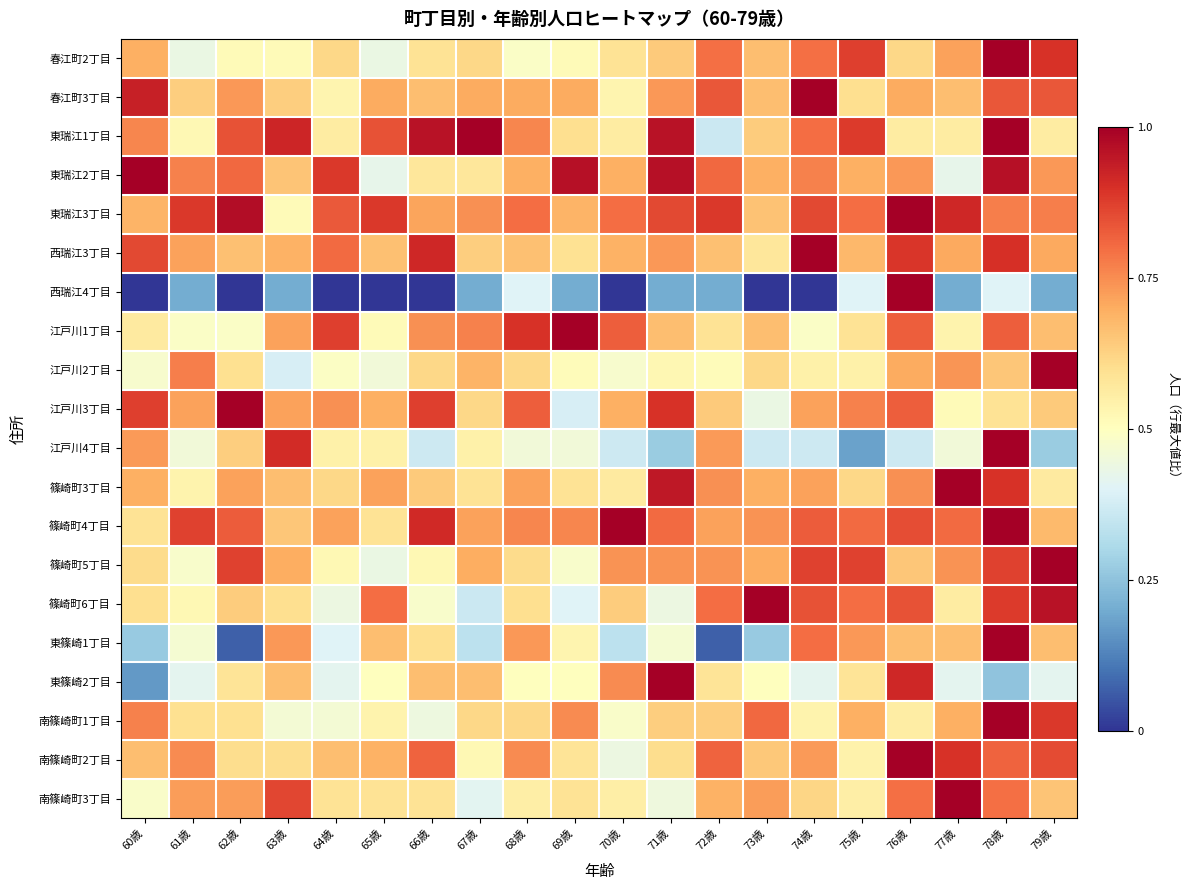

Between 73歳 and 72歳, which is larger?

72歳